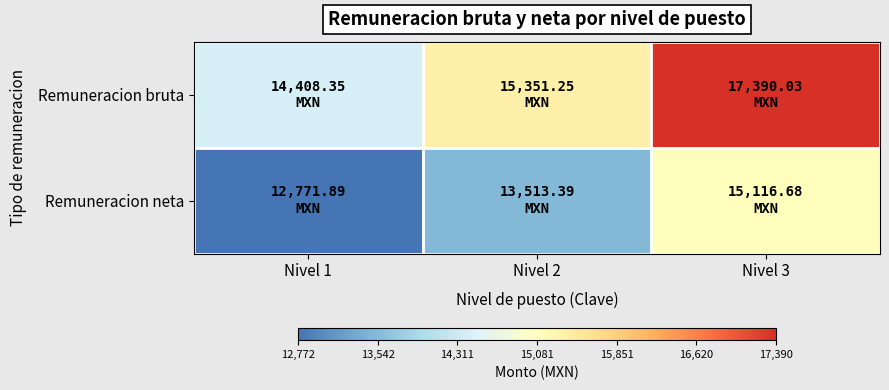

What is the difference between the highest and lowest values at Nivel 1?

1636.5